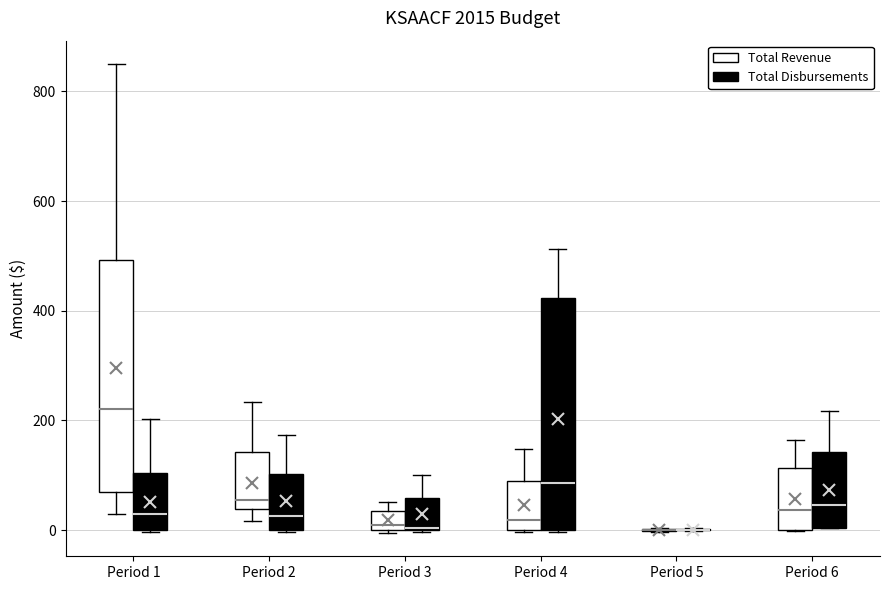

Reading left to right, read every box against the y-axis: the position of its median line, the range the box covers, and the ends of its whiskers. The values are not printed on the chart, so give them approximately, as read against the axis.

Period 1 (Total Revenue): median 220, box 60 to 500, whiskers 20 to 840
Period 1 (Total Disbursements): median 20, box 0 to 100, whiskers 0 to 200
Period 2 (Total Revenue): median 60, box 40 to 140, whiskers 20 to 240
Period 2 (Total Disbursements): median 20, box 0 to 100, whiskers 0 to 180
Period 3 (Total Revenue): median 0 (just above the box's lower edge), box 0 to 40, whiskers 0 to 60
Period 3 (Total Disbursements): median 0, box 0 to 60, whiskers 0 to 100
Period 4 (Total Revenue): median 20, box 0 to 80, whiskers 0 to 140
Period 4 (Total Disbursements): median 80, box 0 to 420, whiskers 0 to 520
Period 5 (Total Revenue): box collapsed to a line at 0, whiskers 0 to 0
Period 5 (Total Disbursements): box collapsed to a line at 0, whiskers 0 to 0
Period 6 (Total Revenue): median 40, box 0 to 120, whiskers 0 to 160
Period 6 (Total Disbursements): median 40, box 0 to 140, whiskers 0 to 220